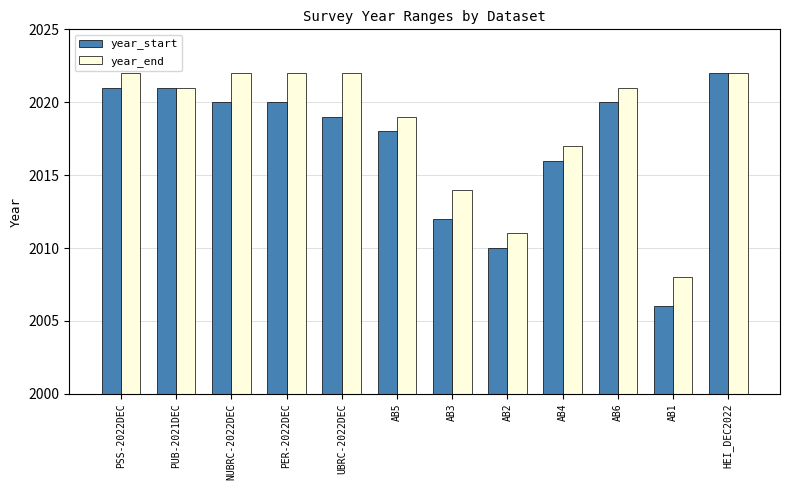

What is the difference between the year_start values at AB3 and NUBRC-2022DEC?

8